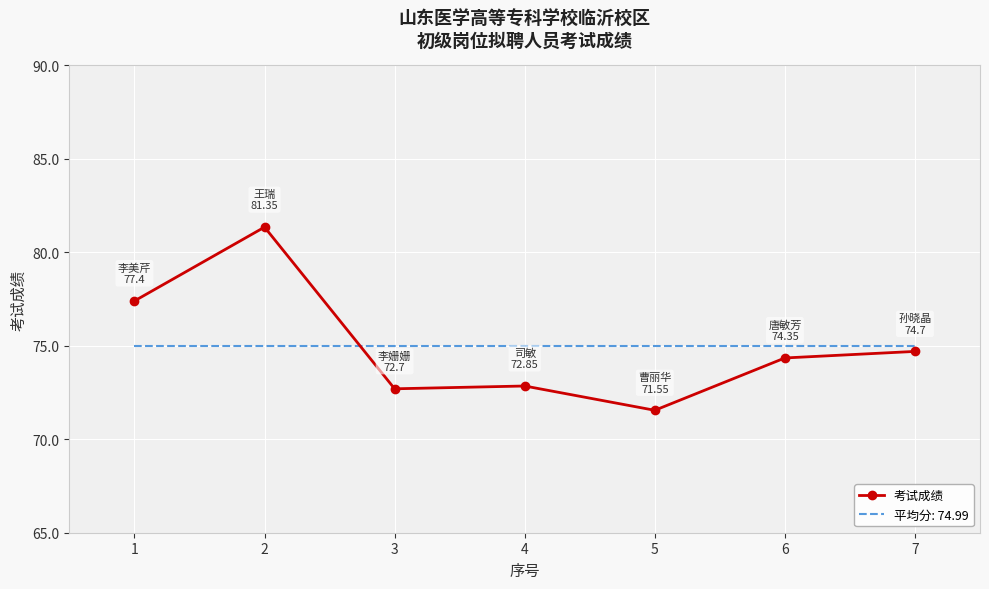

Is the value of 考试成绩 at 2 greater than the value of 平均分: 74.99 at 7?

Yes